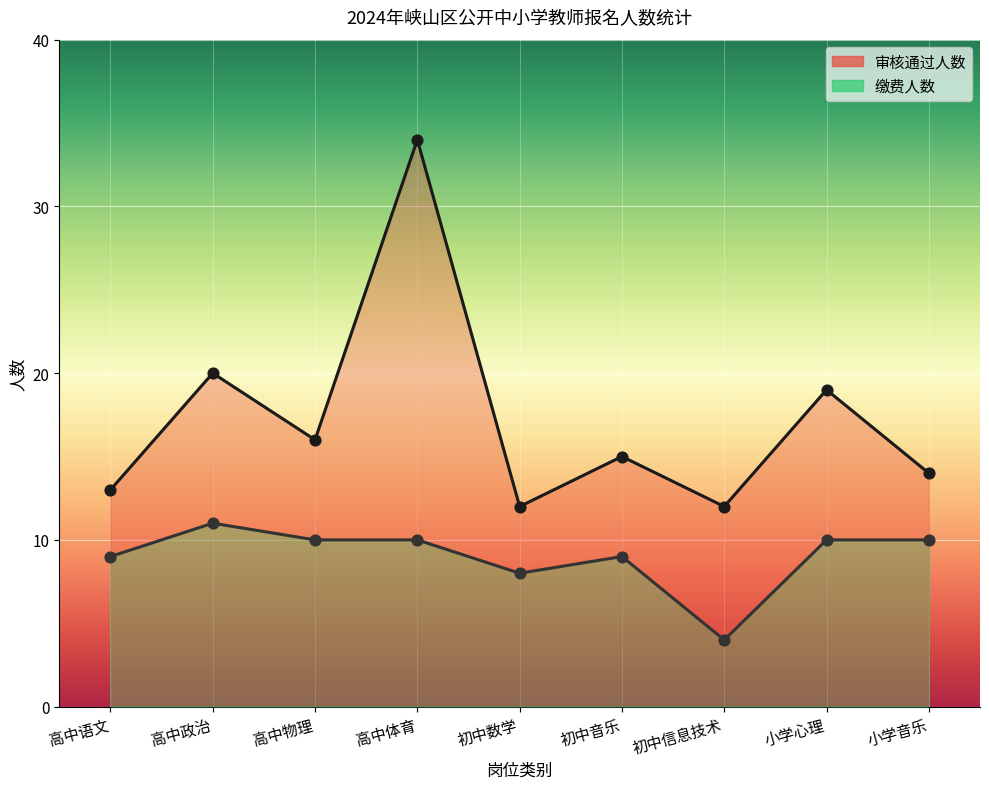

Which series has the widest spread of Y values?

审核通过人数